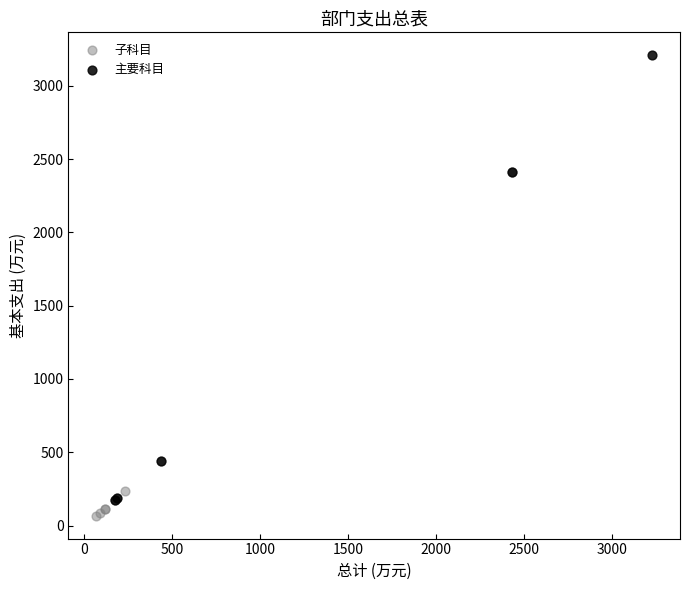

Which series has the widest spread of Y values?

主要科目